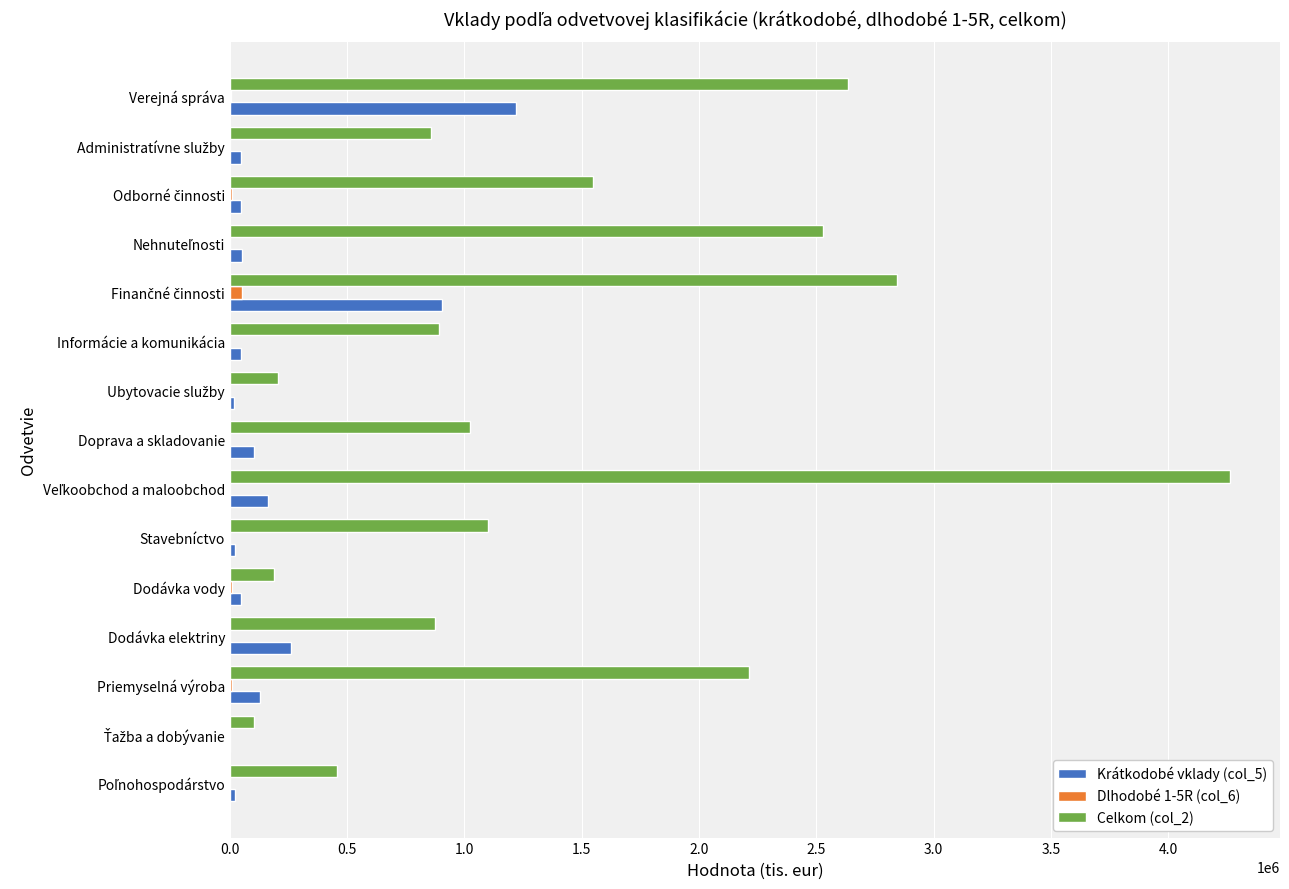

Which category has the highest value in the Krátkodobé vklady (col_5) series?

Verejná správa